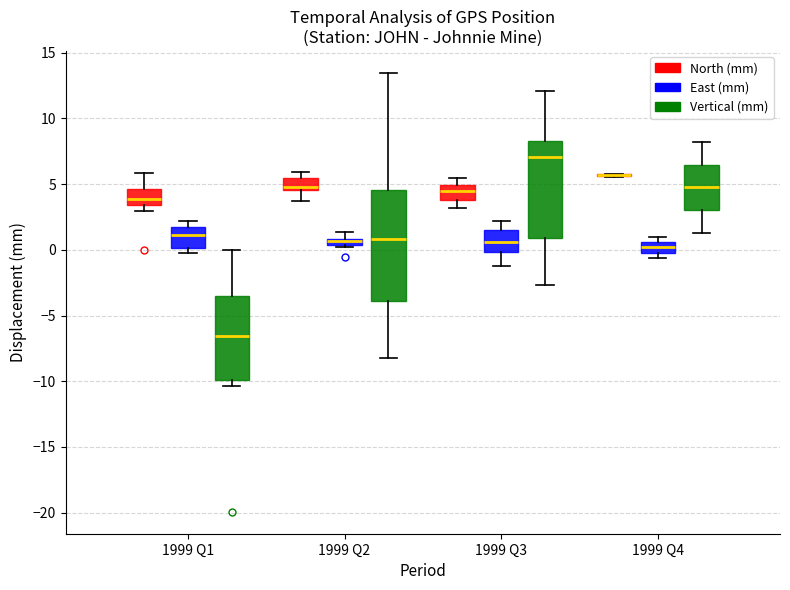

Which box is the tallest, from its lower edge to its upper edge?

1999 Q2 (Vertical (mm))